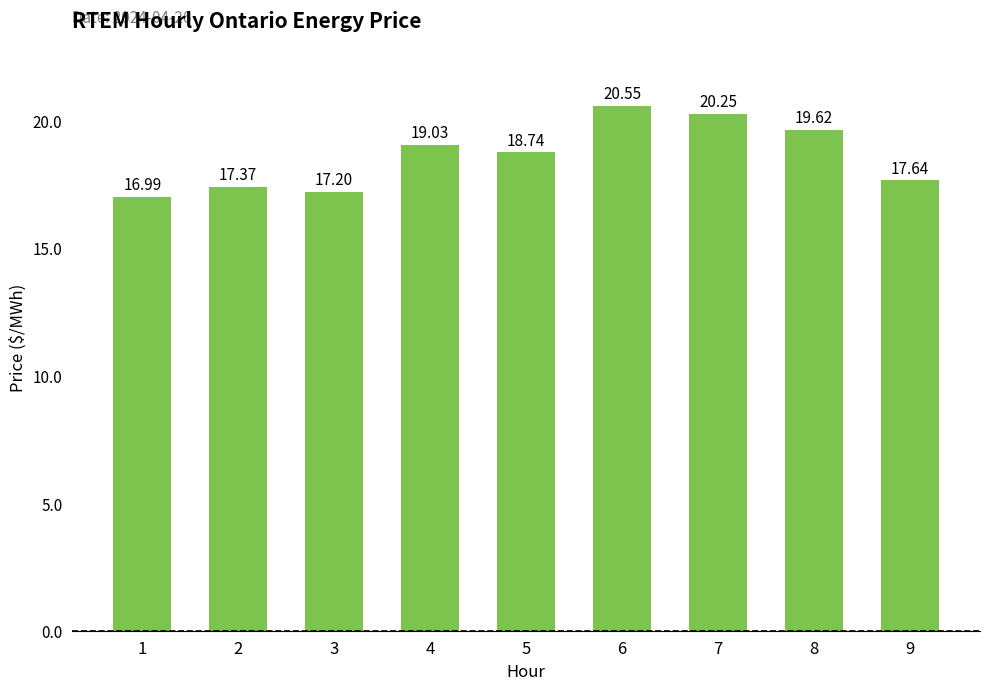

Does the chart contain stacked bars?

No